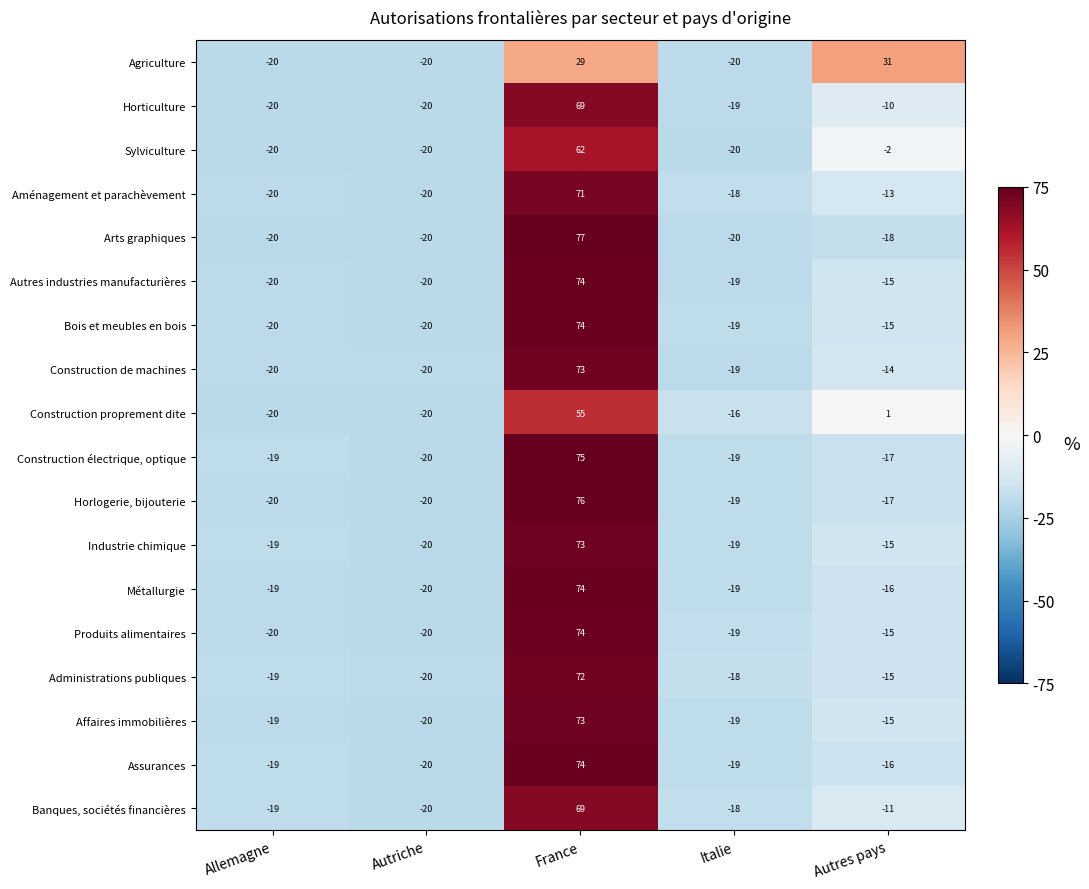

Which series has the widest spread of values?

Arts graphiques